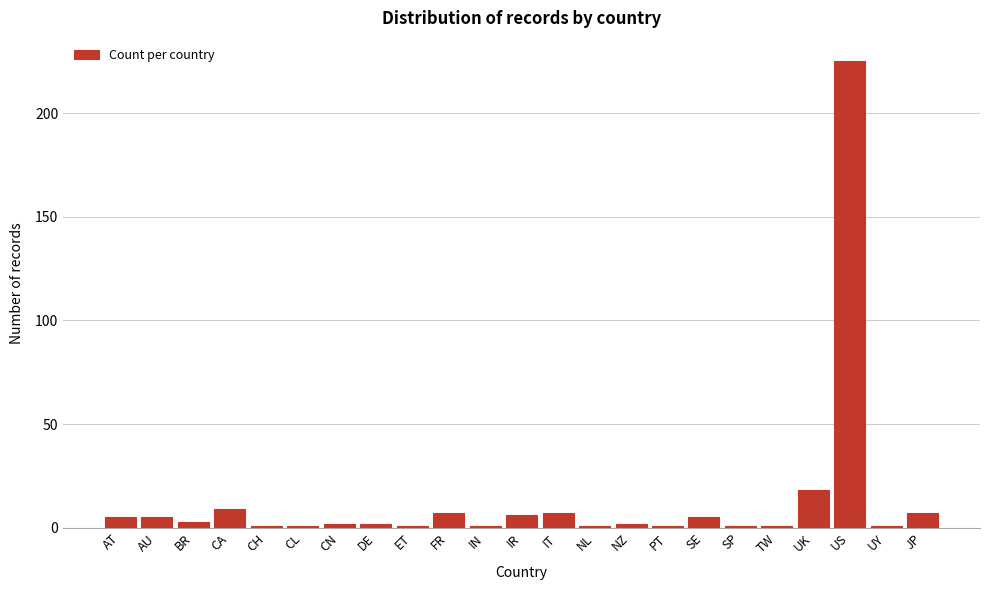

Reading right to left, extract all data points from this chart.

JP=7	UY=1	US=225	UK=18	TW=1	SP=1	SE=5	PT=1	NZ=2	NL=1	IT=7	IR=6	IN=1	FR=7	ET=1	DE=2	CN=2	CL=1	CH=1	CA=9	BR=3	AU=5	AT=5